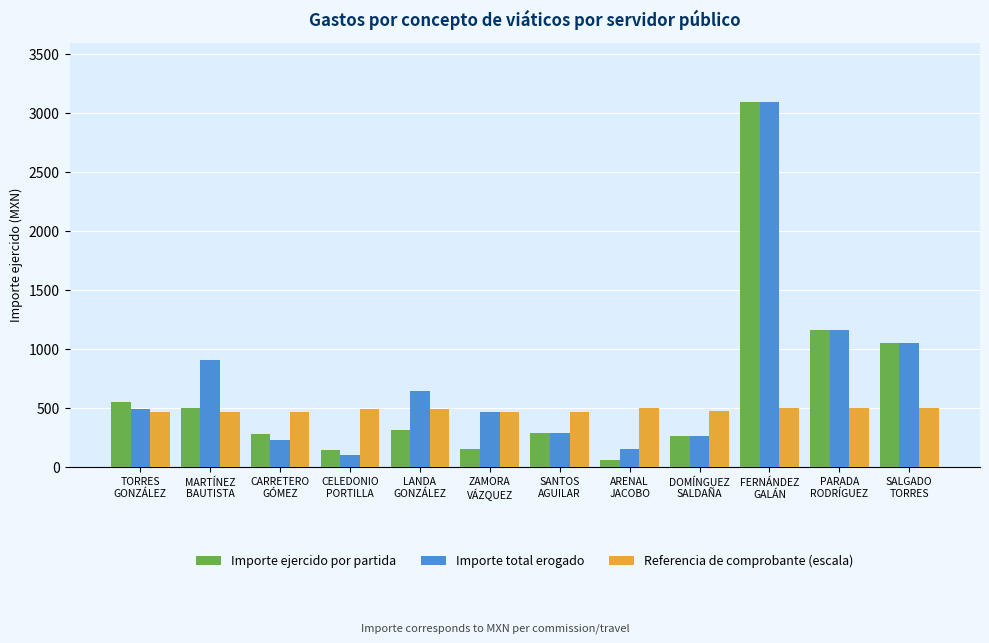

Does the chart contain any negative values?

No